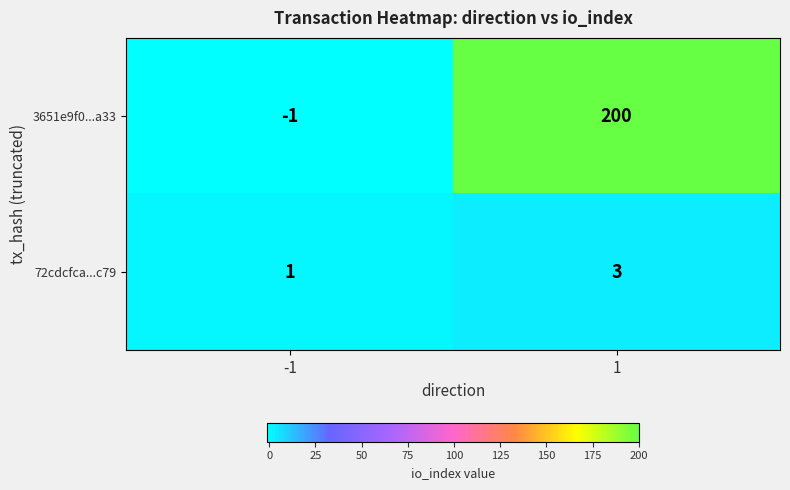

At how many categories does at least one series exceed 23?

1